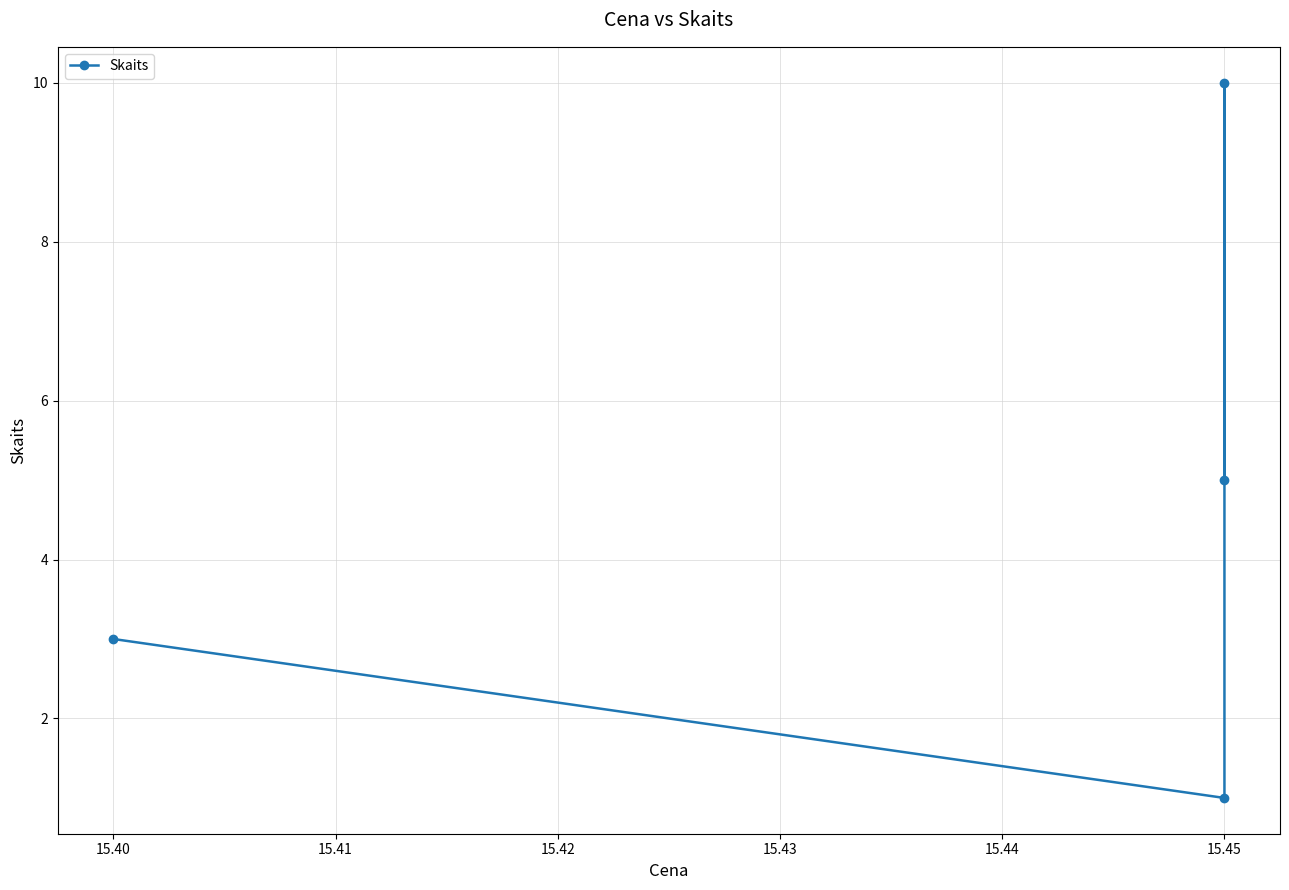

How many data points are above 5?

1